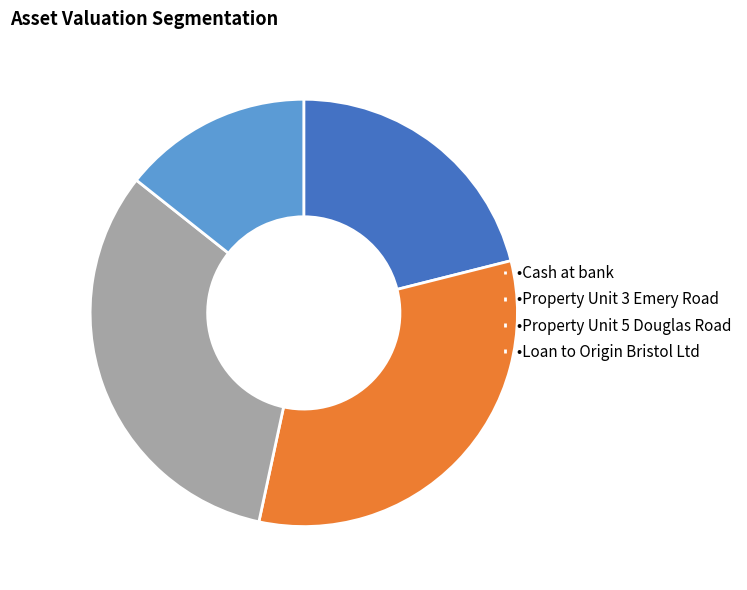

Combined, do •Loan to Origin Bristol Ltd and •Property Unit 5 Douglas Road account for over 50%?

No